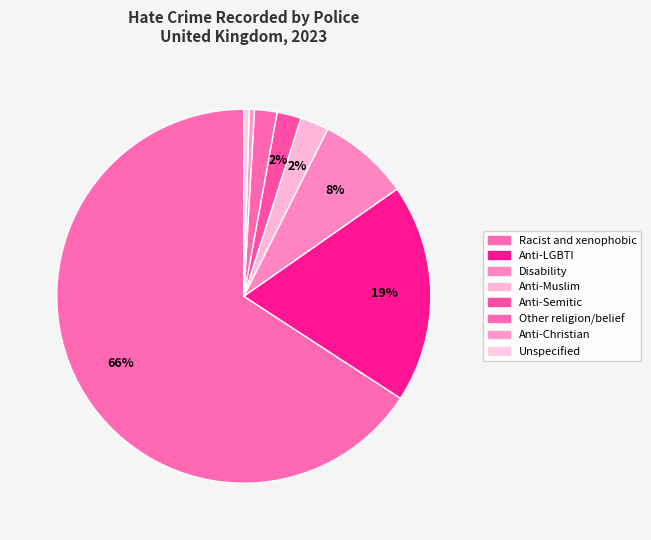

Combined, do Anti-Muslim and Other religion/belief account for over 50%?

No